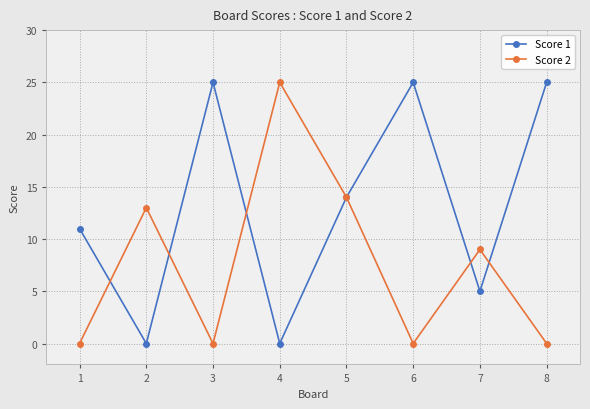

Which series changed the most between 1 and 6?

Score 1